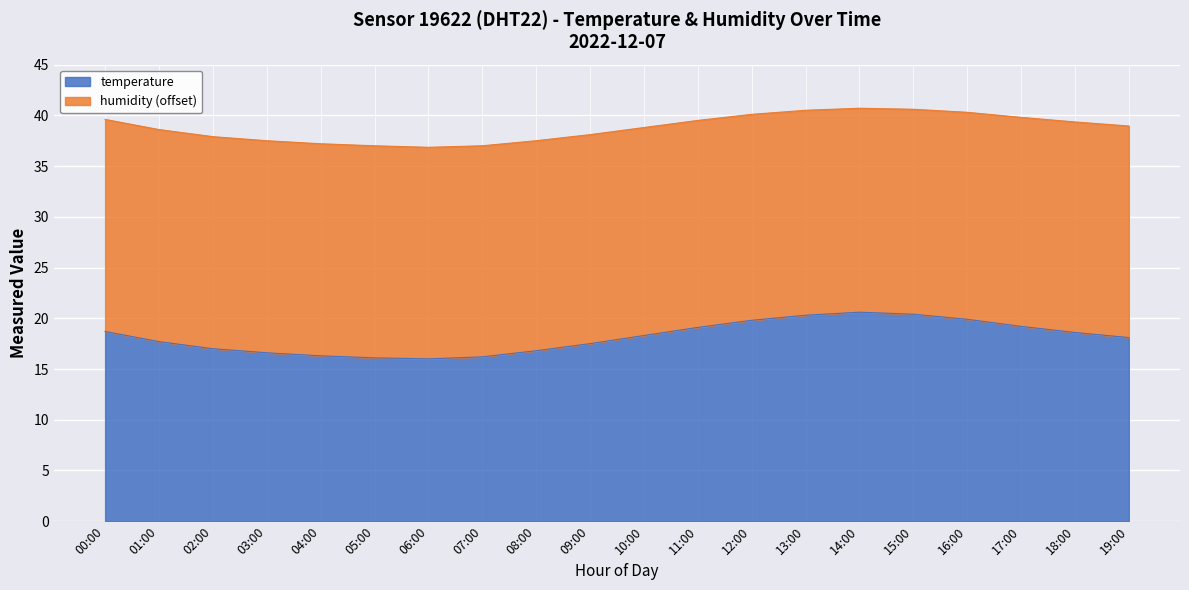

True or false: there are more than 0 points higher than both neighbors.

True